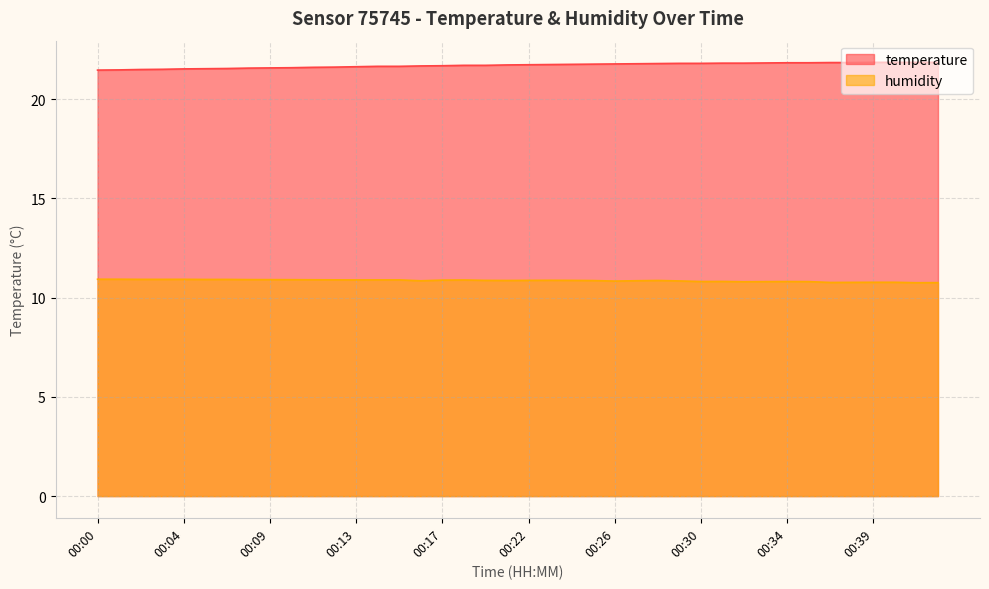

Which category has the lowest value across all series?

00:41